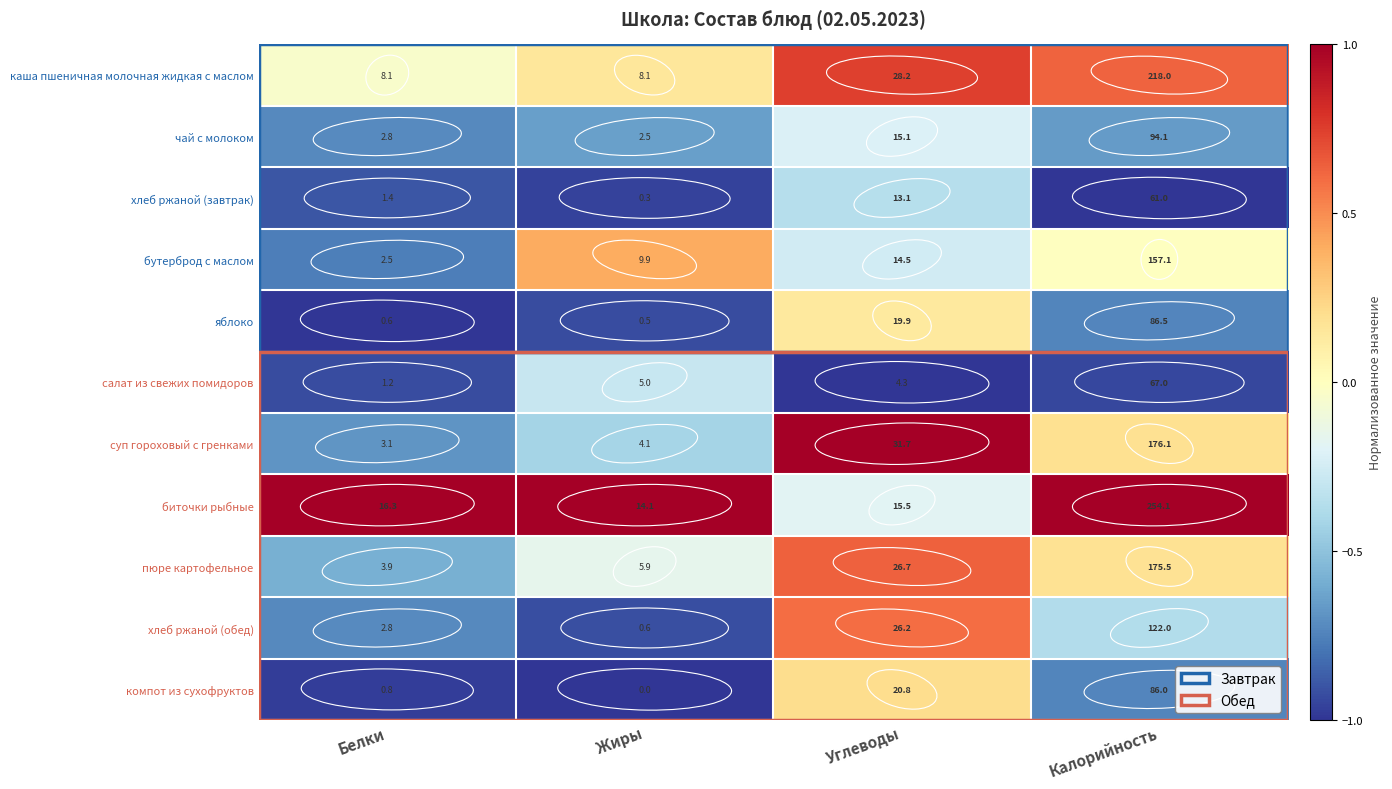

The value of яблоко at Углеводы is 4.0. True or false?

False